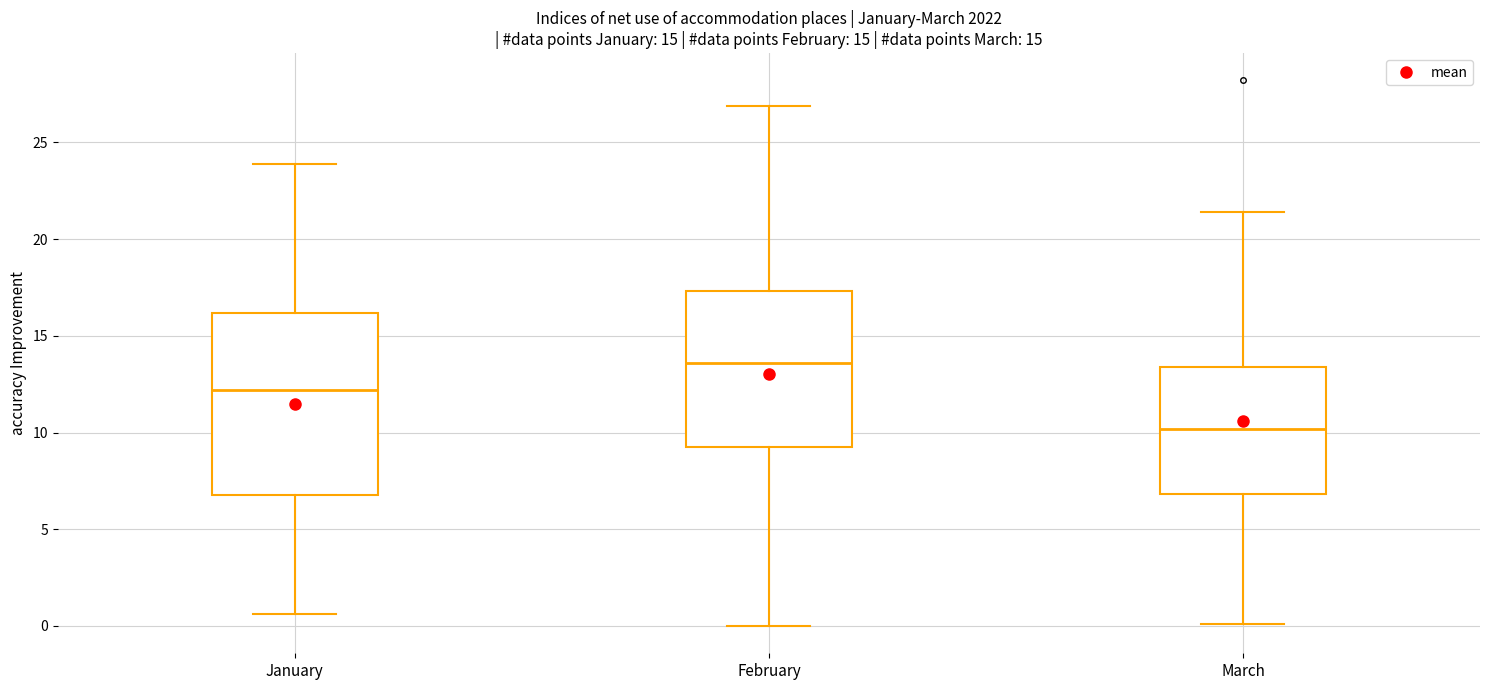

Which box has the highest median line?

February